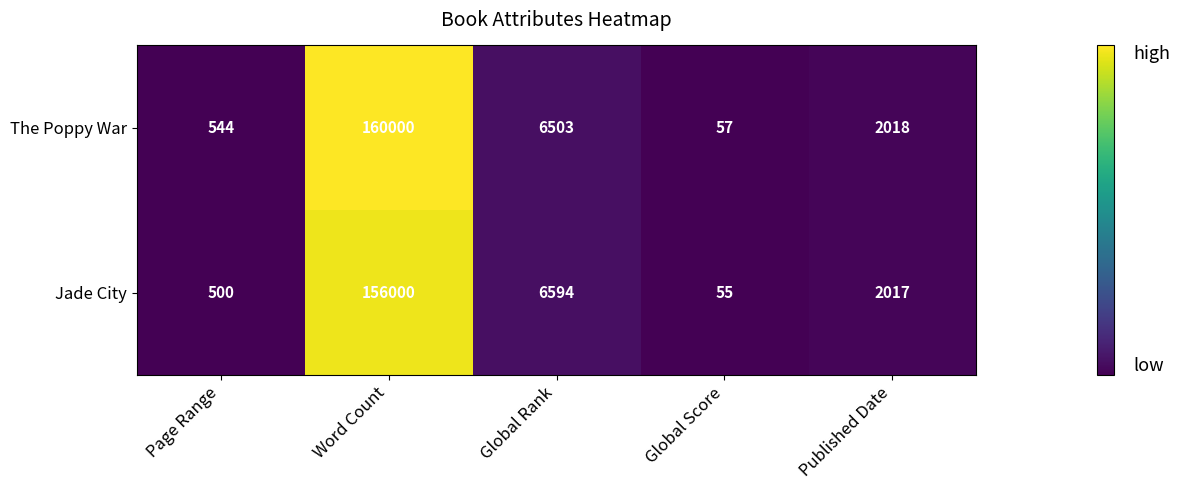

Is it true that The Poppy War equals 3112 at Published Date?

False